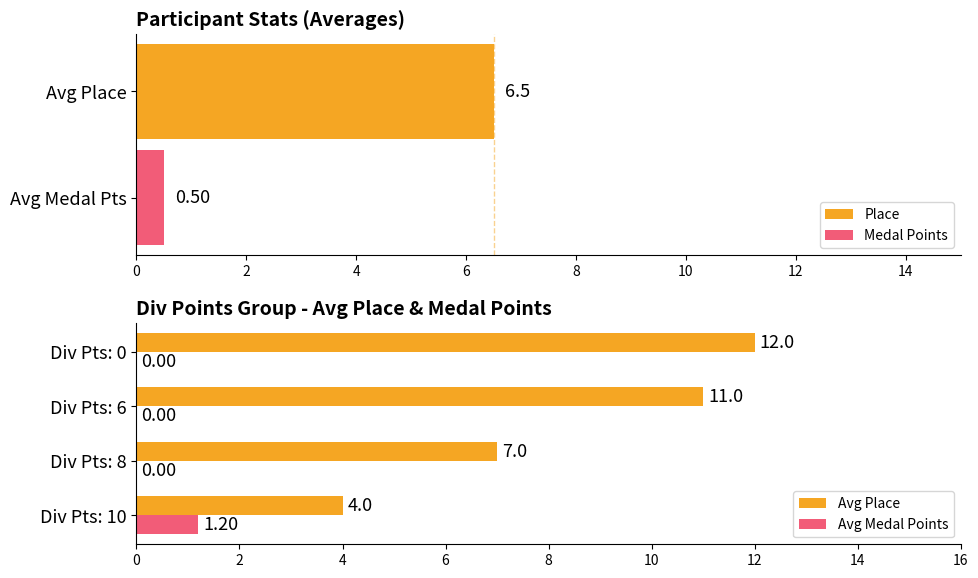

Which has a higher value, Div Pts: 0 or Div Pts: 8?

Div Pts: 0